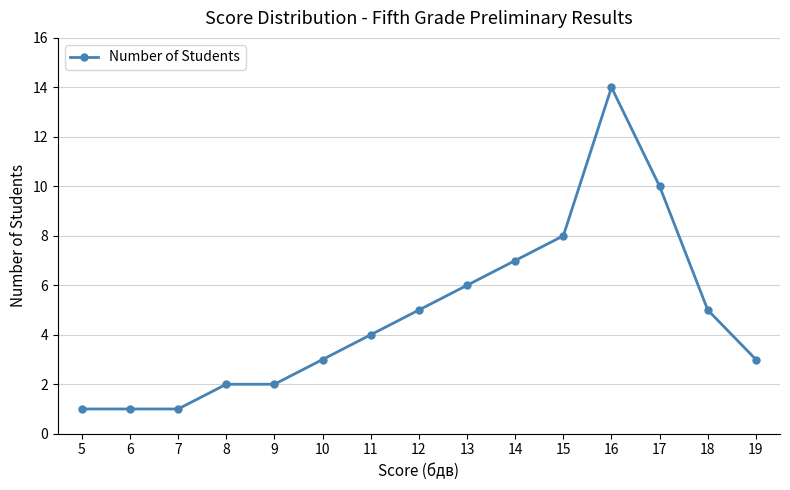

List the labels in order of value, largest first.

16, 17, 15, 14, 13, 18, 12, 11, 19, 10, 9, 8, 7, 6, 5